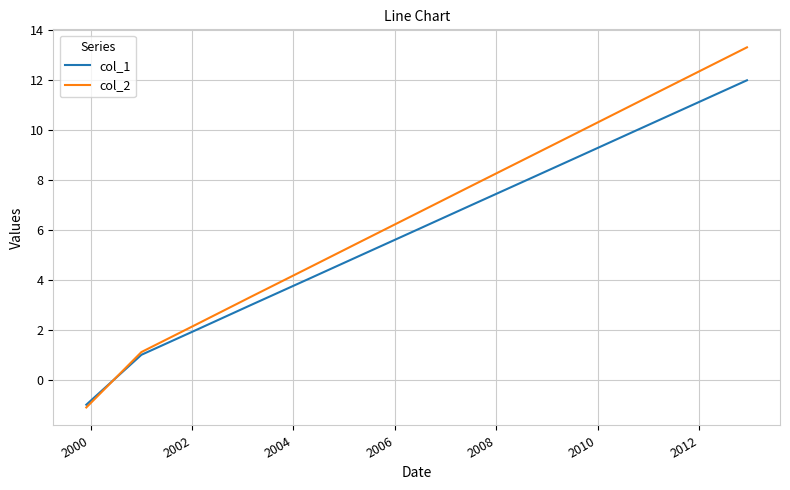

Which series has the widest spread of values?

col_2